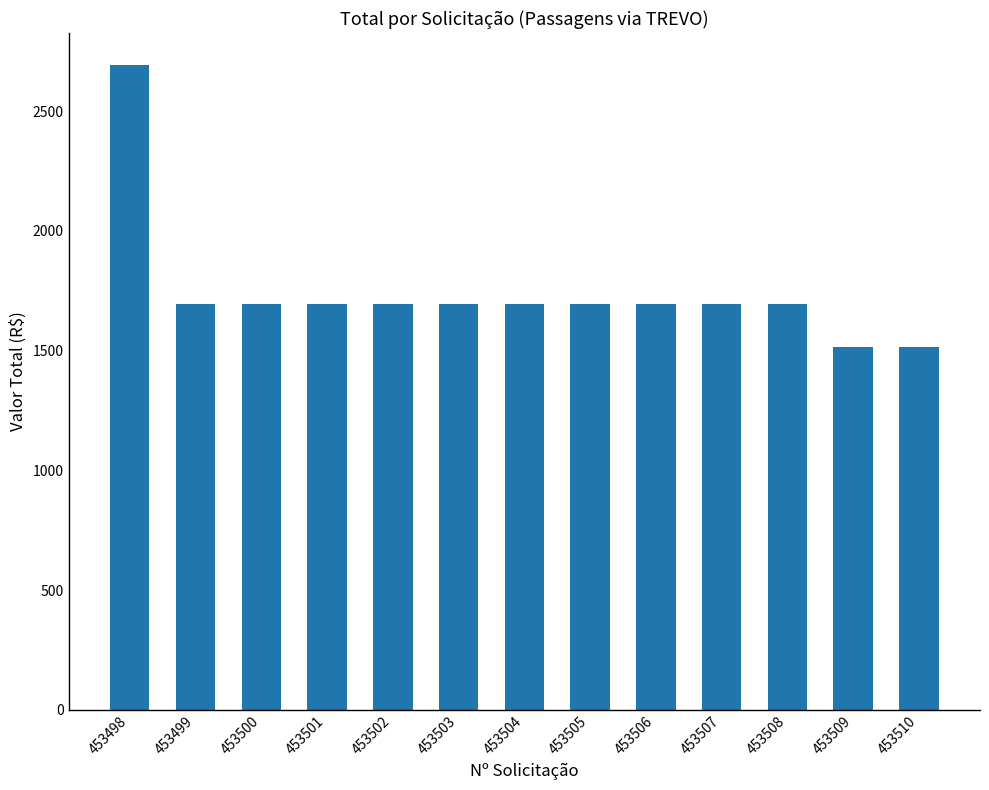

What is the average value?

1744.0